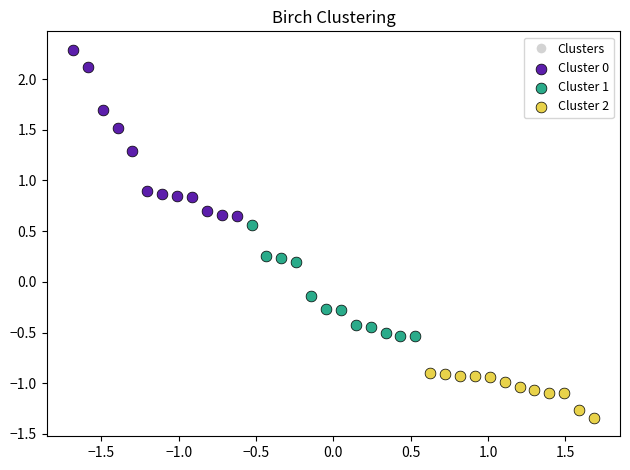

Which series contains the lowest Y value?

Cluster 2